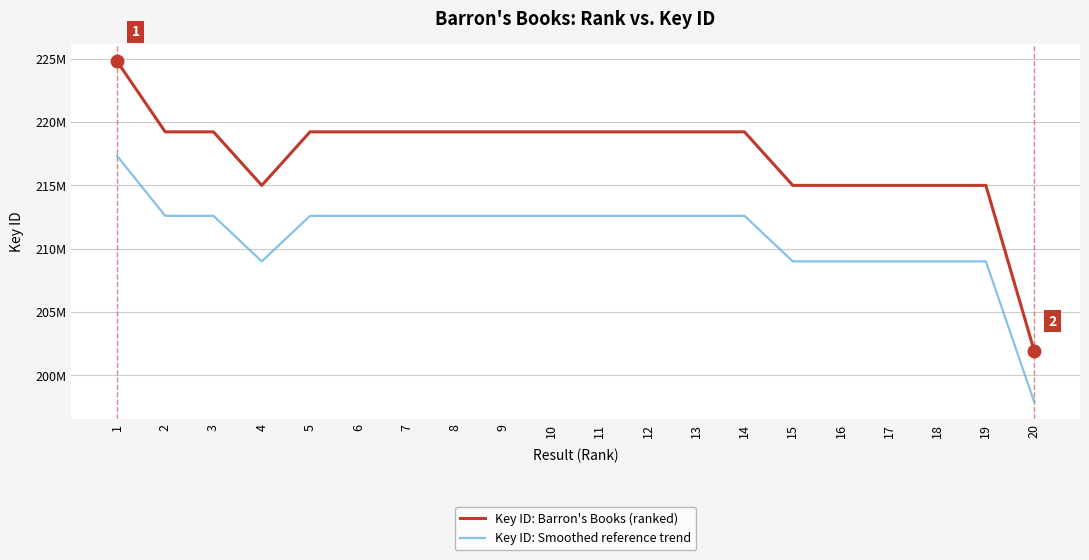

Is the value of Key ID: Barron's Books (ranked) at 17 greater than the value of Key ID: Smoothed reference trend at 20?

Yes